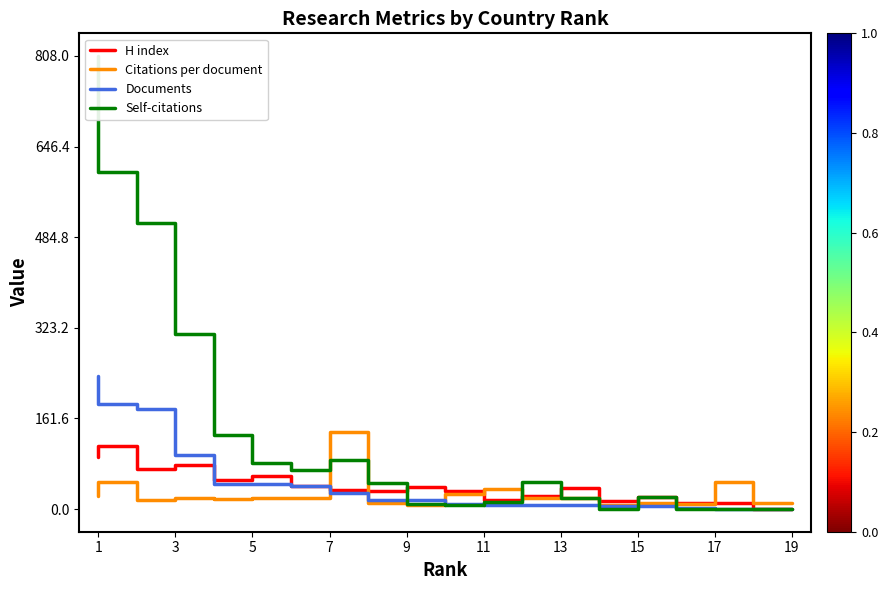

How many lines are shown in the chart?

4